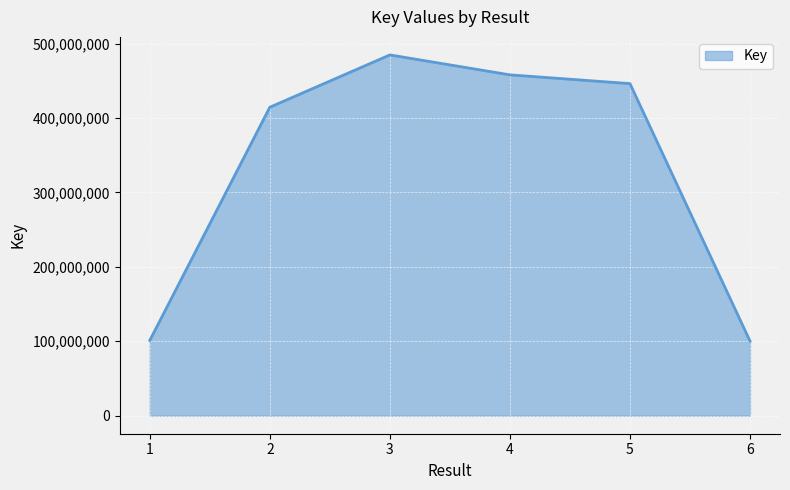

True or false: the data shows 100243204 at 6.

True